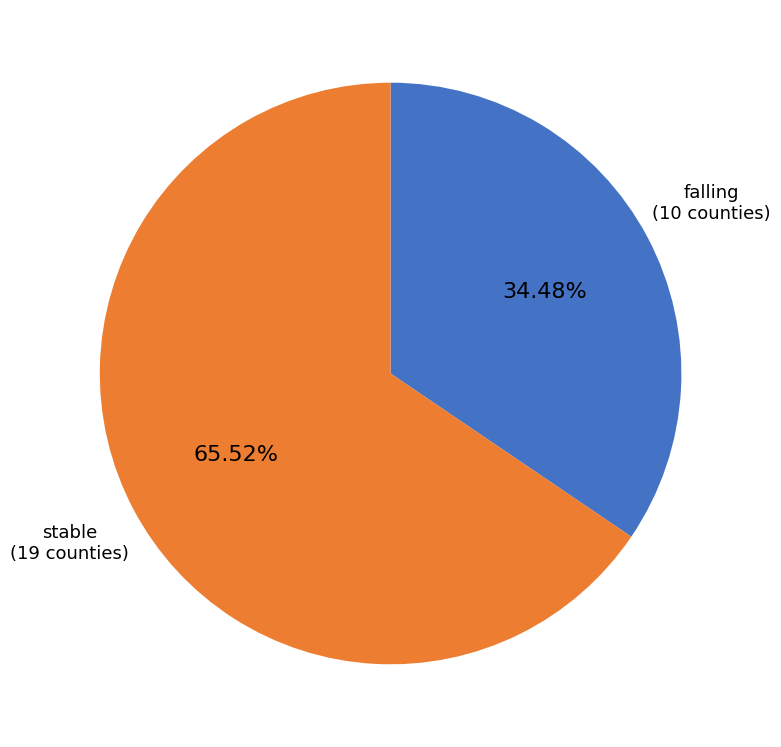

Does any single category account for the majority?

Yes